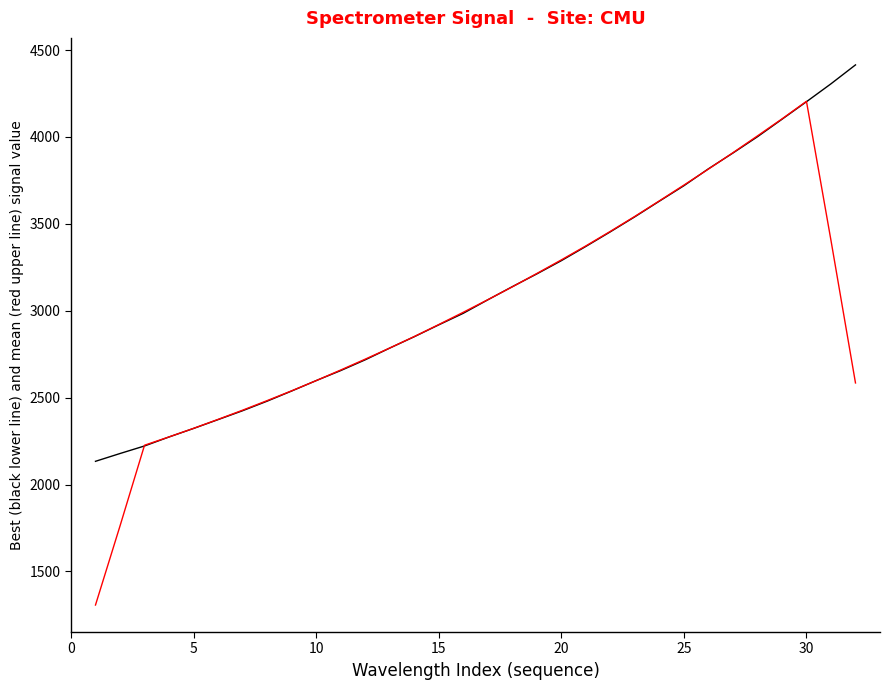

How many lines are shown in the chart?

2